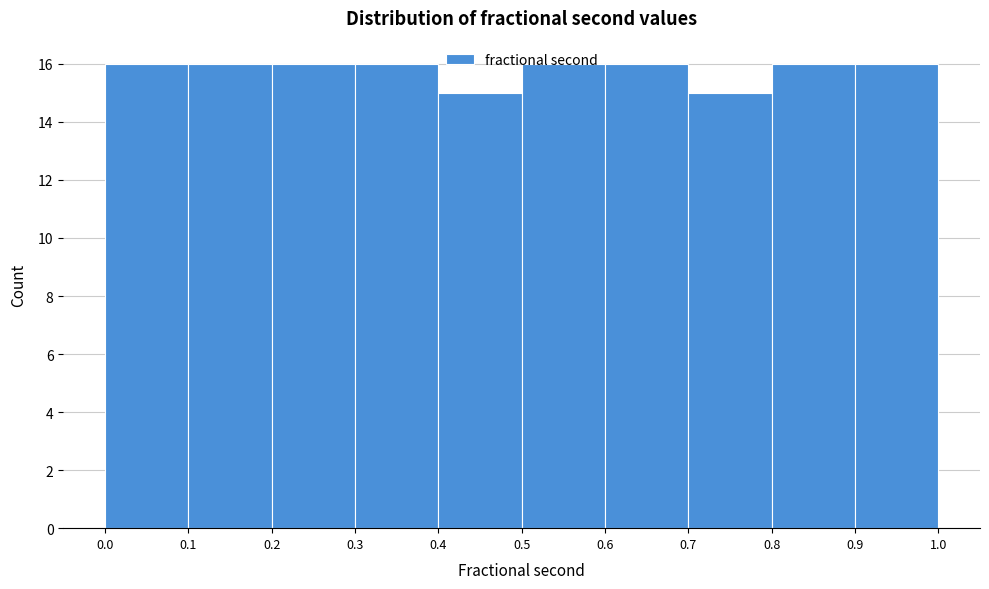

Reading left to right, list every bar in this chart as the range it spans on the x-axis followed by its height. The values are not printed on the chart, so give them approximately, as read against the axis.

0.0 to 0.1: 16
0.1 to 0.2: 16
0.2 to 0.3: 16
0.3 to 0.4: 16
0.4 to 0.5: 15
0.5 to 0.6: 16
0.6 to 0.7: 16
0.7 to 0.8: 15
0.8 to 0.9: 16
0.9 to 1.0: 16